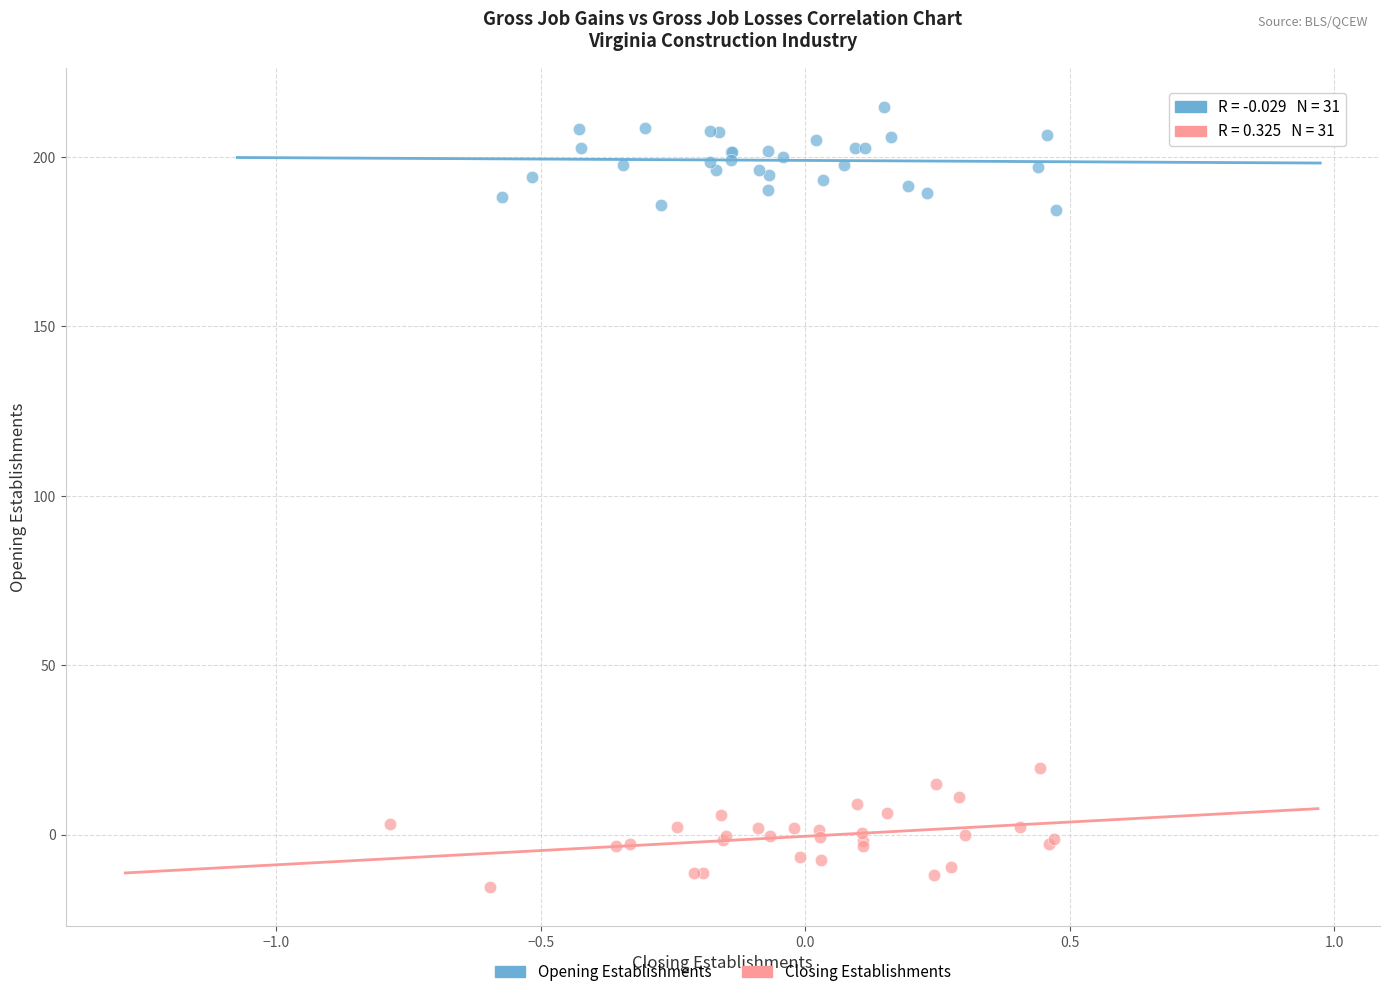

Which series reaches the minimum Y coordinate?

Closing Establishments